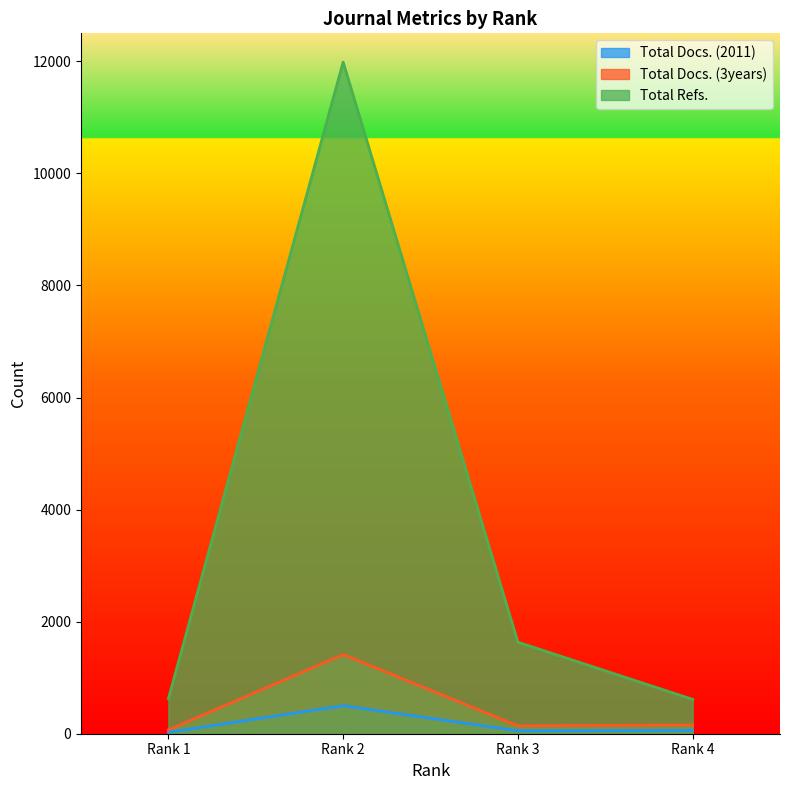

How many interior local peaks does the Total Docs. (3years) series have?

1